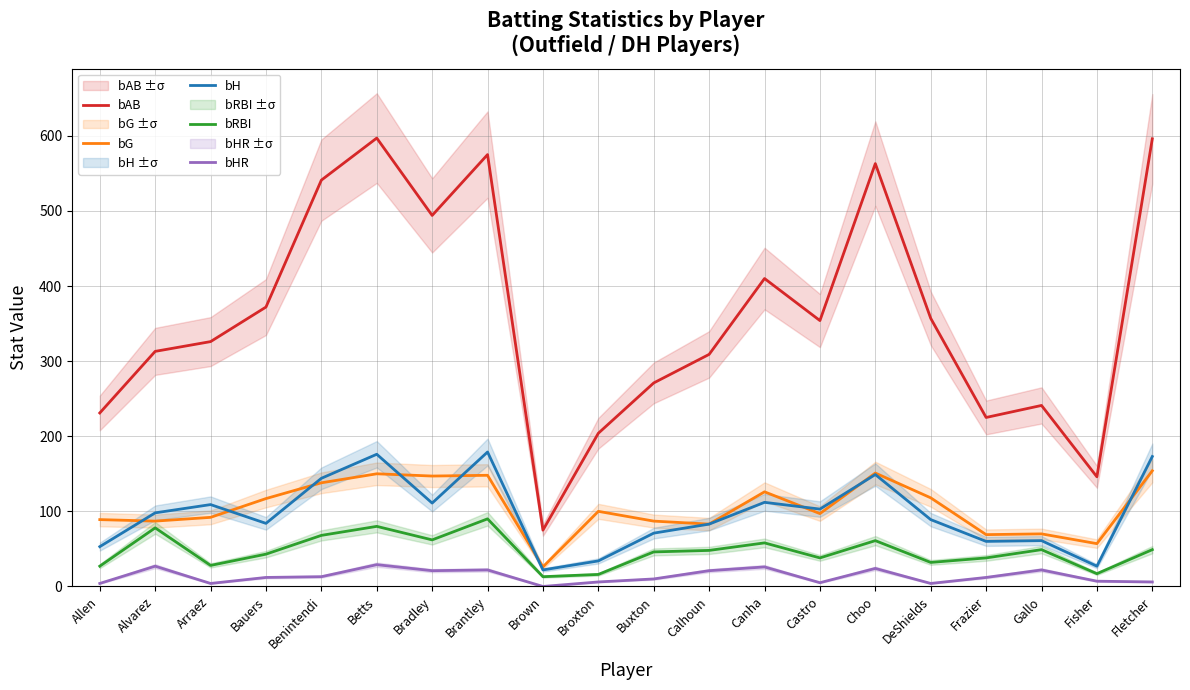

What is the difference between the maximum and second lowest values in the bRBI series?

74